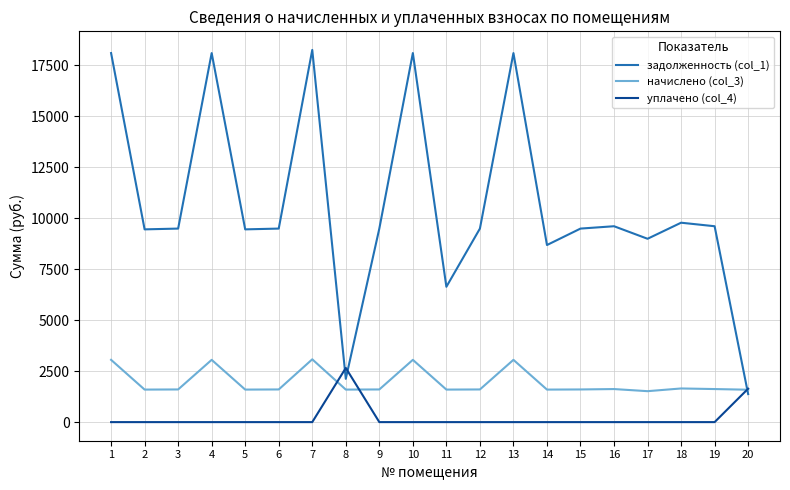

List the series in order of their overall mean, lowest first.

уплачено (col_4), начислено (col_3), задолженность (col_1)